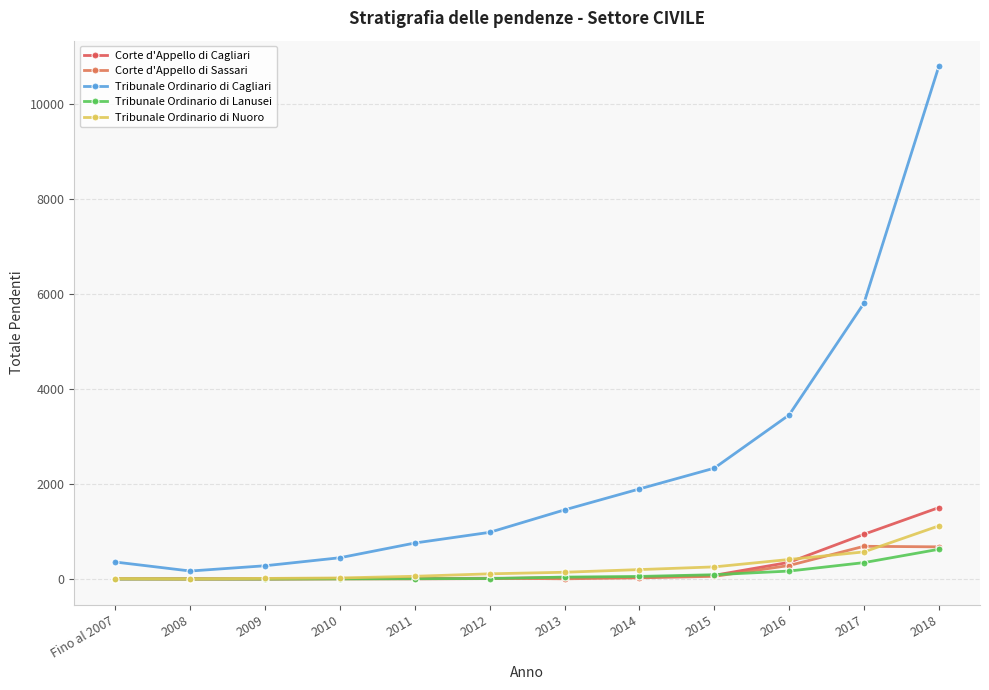

What is the sum of all Tribunale Ordinario di Lanusei values?

1375